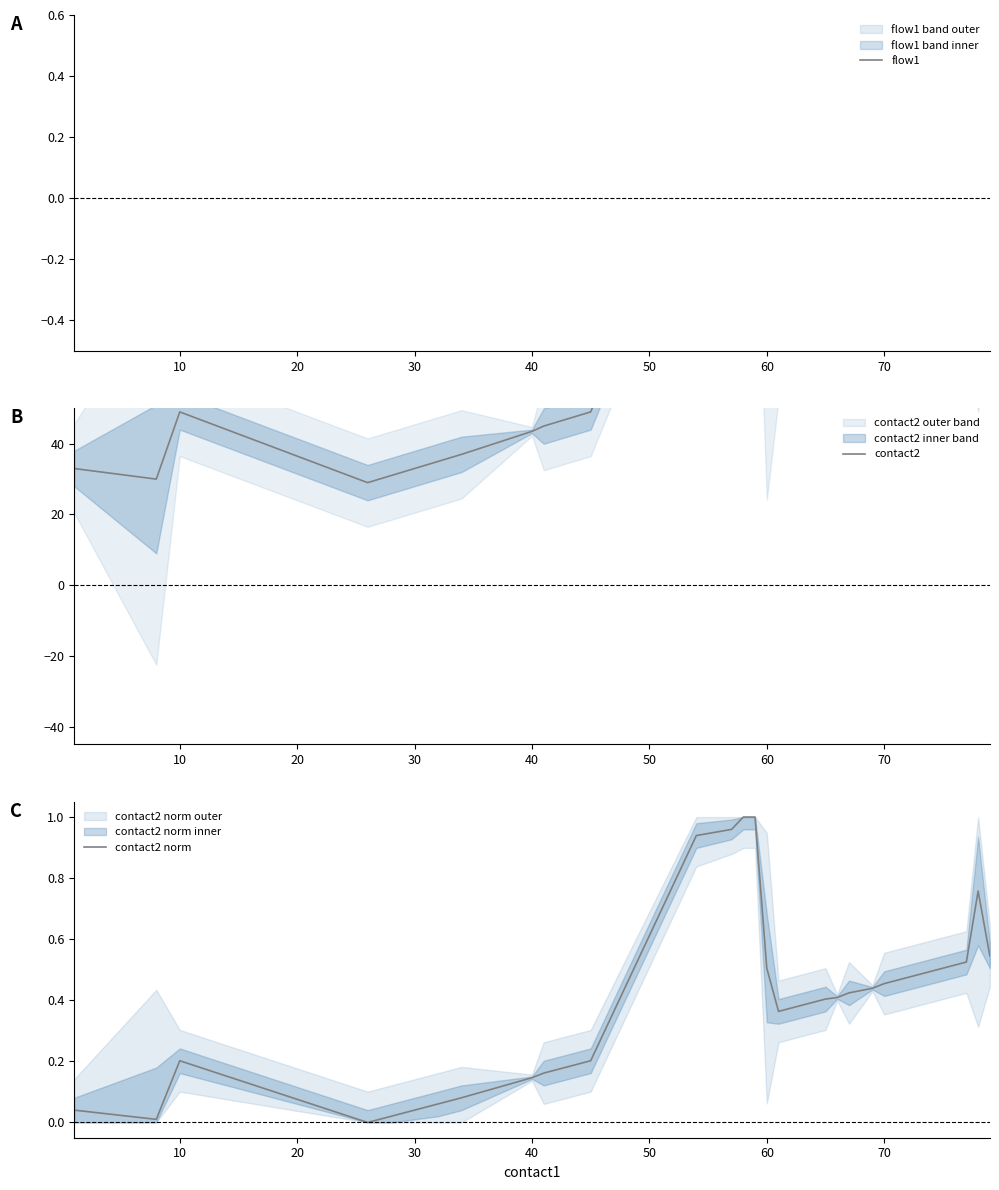

True or false: contact2 and flow1 intersect in this chart.

False